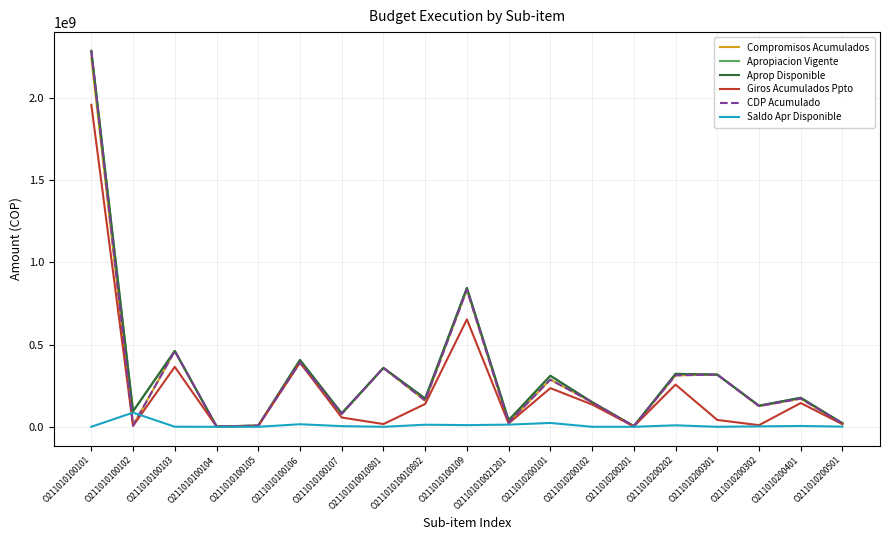

In Aprop Disponible, how many points are lower than both neighbors (excluding endpoints)?

7